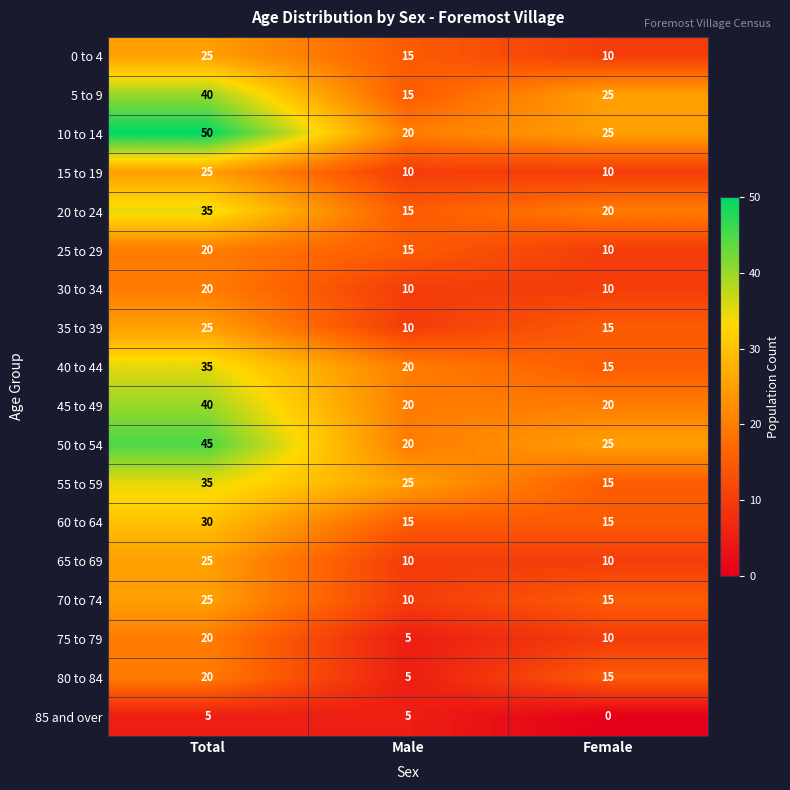

The value of 50 to 54 at Total is 66. True or false?

False